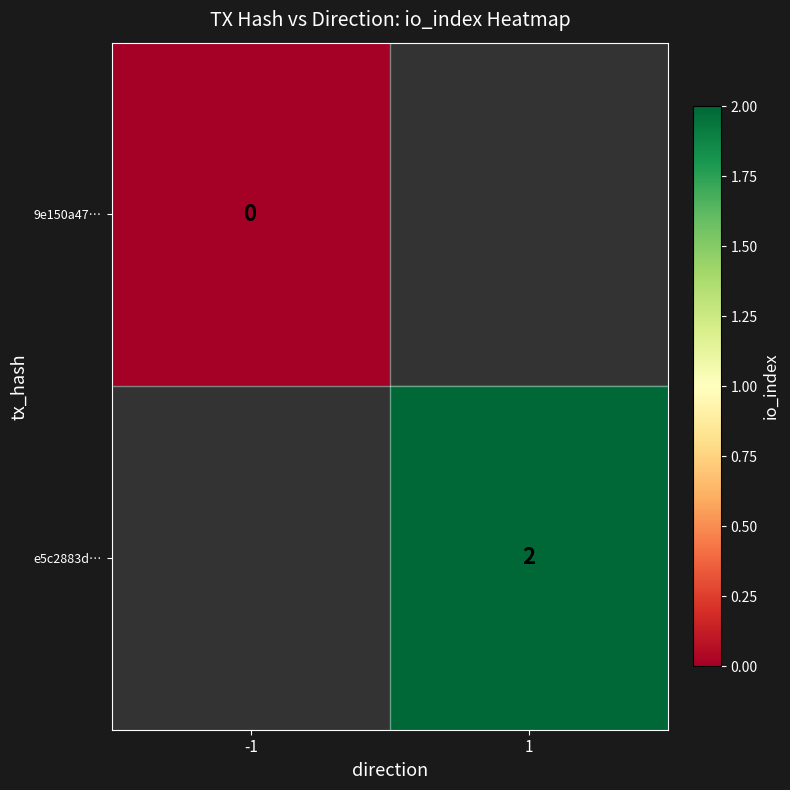

Which has a higher value, -1 or 1?

1